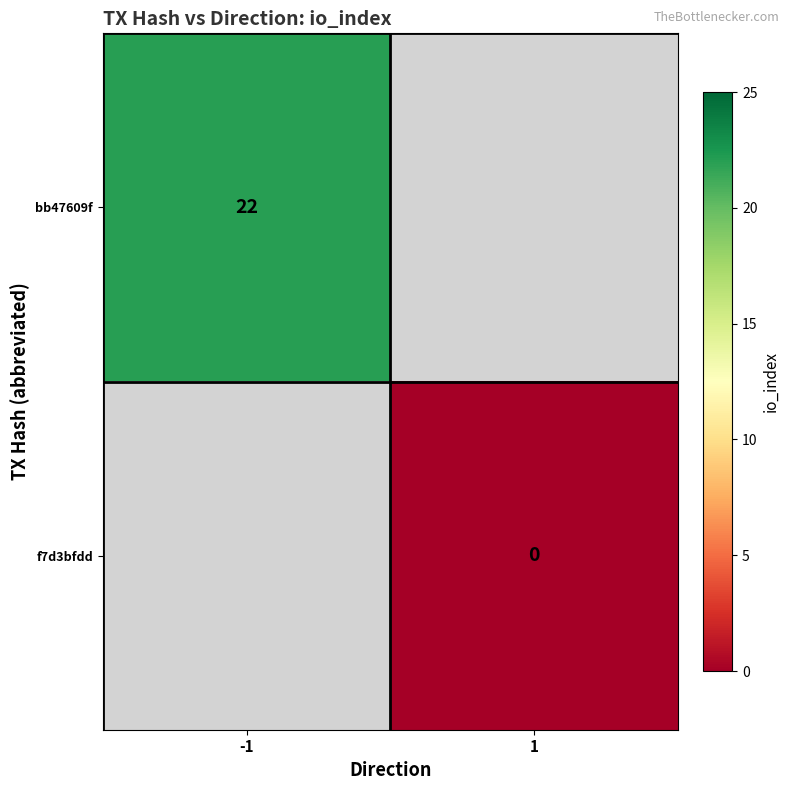

True or false: bb47609f has a value of 22 at -1.

True